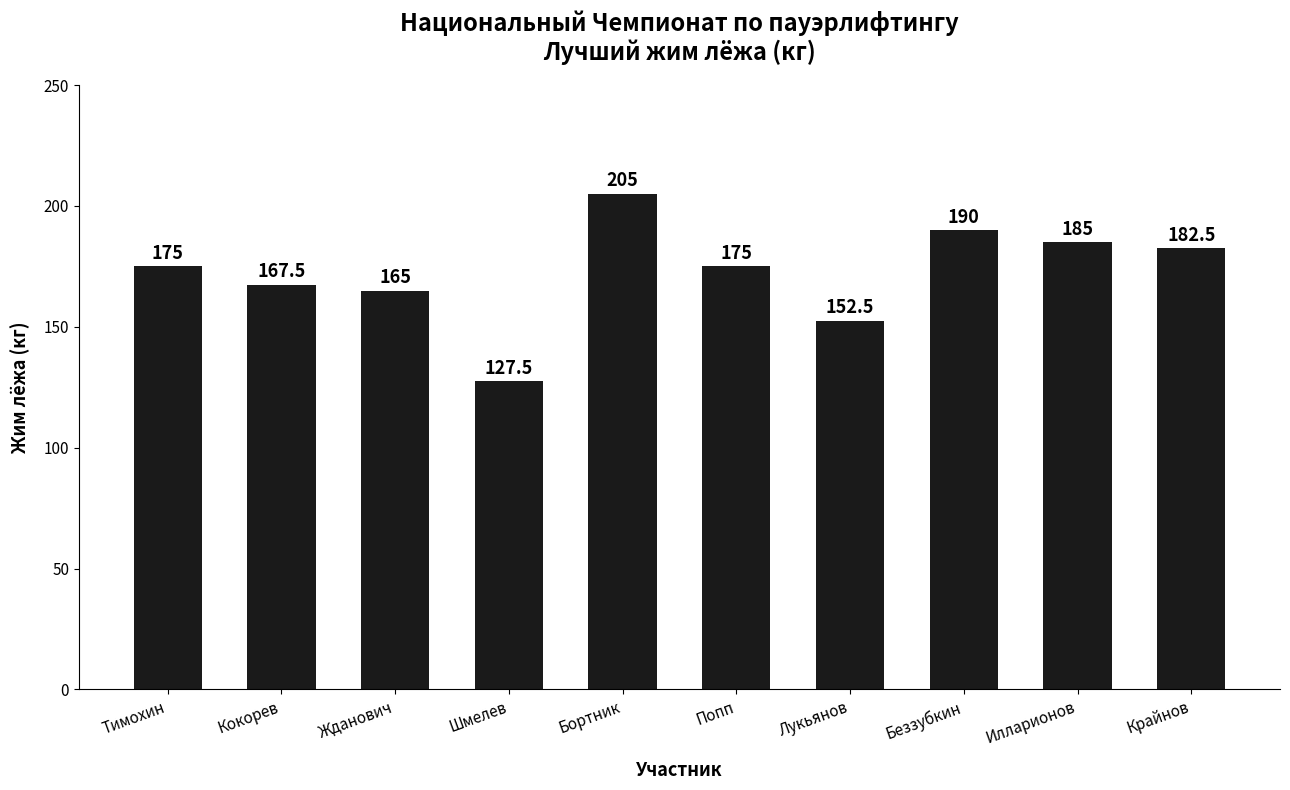

At which category does the chart reach its peak across all series?

Бортник